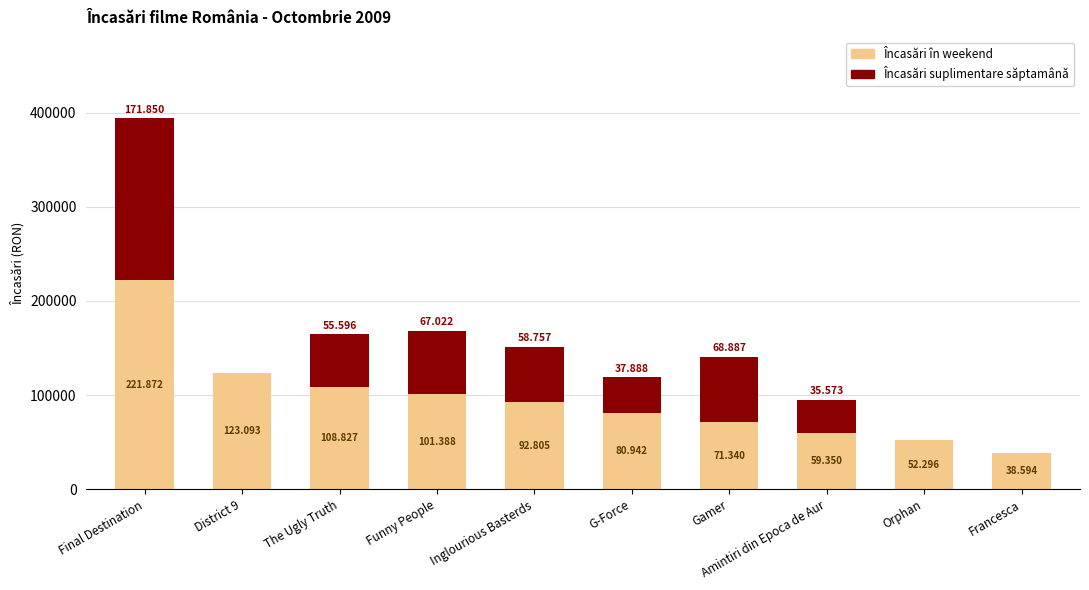

Are the bars horizontal?

No